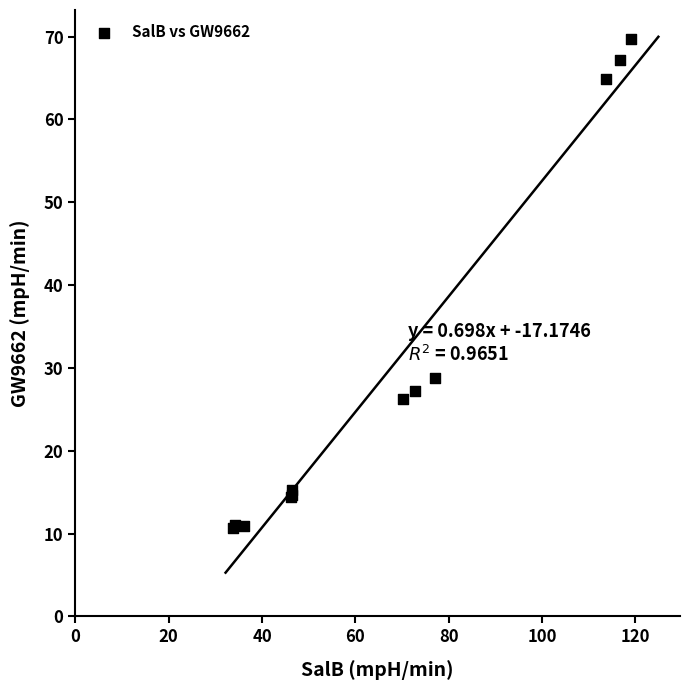

What Y value in the scatter plot is closest to 40?

28.8